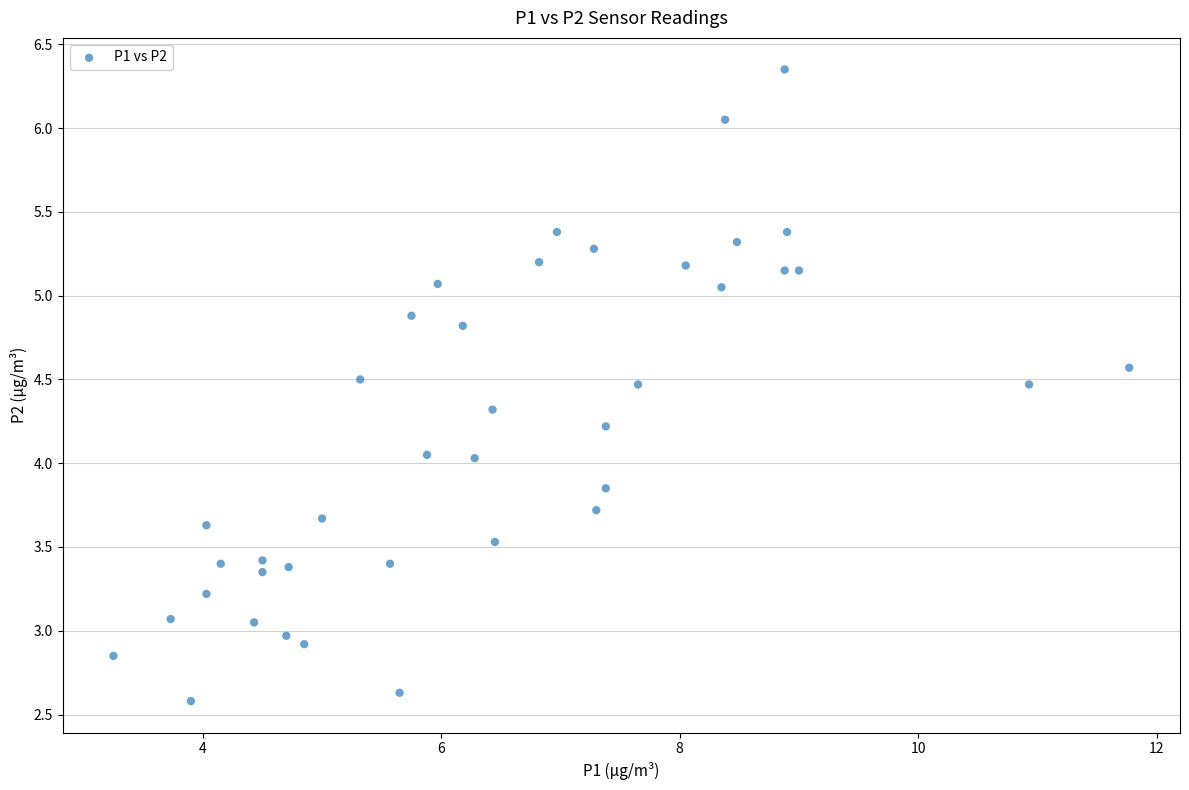

What is the range of Y values (max minus min)?

3.8